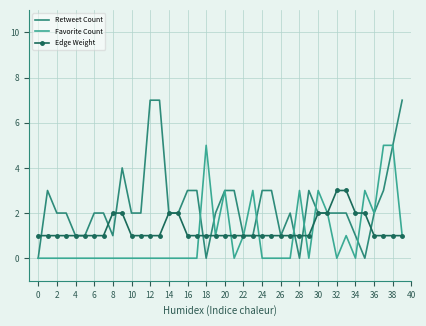

Which series has the largest range (max minus min)?

Retweet Count